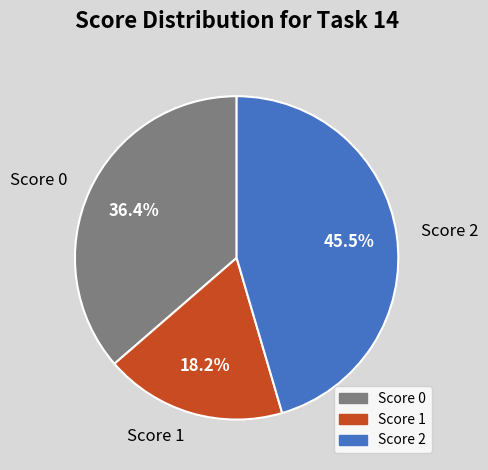

To the nearest percent, what is the average slice percentage?

33%